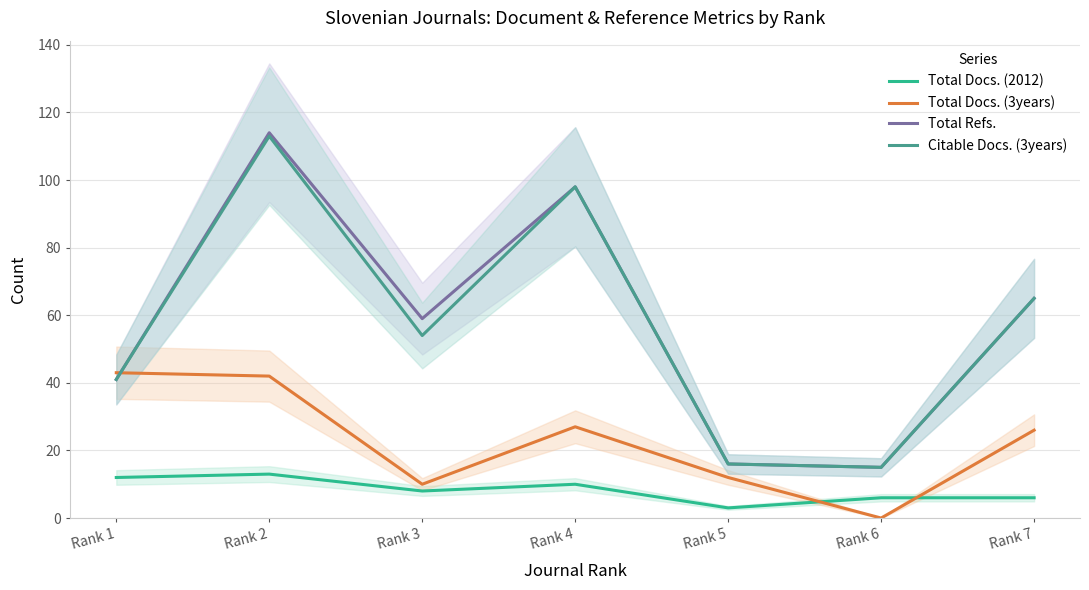

Is the value of Total Refs. at Rank 6 greater than the value of Citable Docs. (3years) at Rank 5?

No